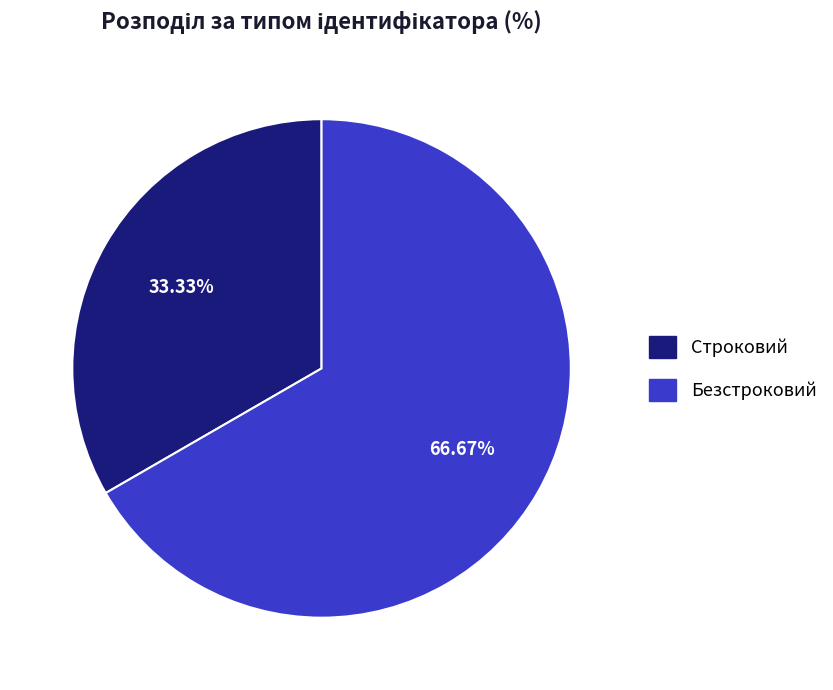

Count the number of slices in the pie.

2